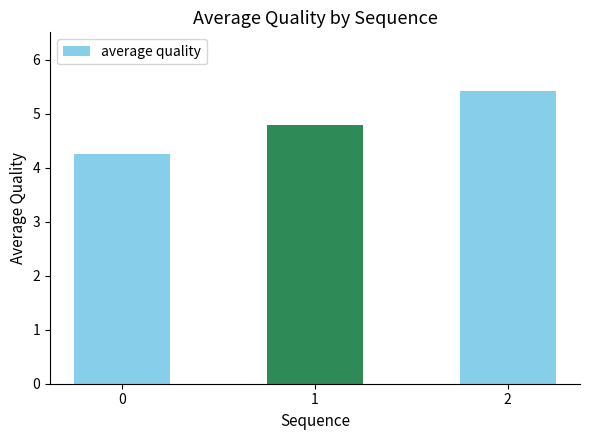

The value at 1 is 4.8. True or false?

True